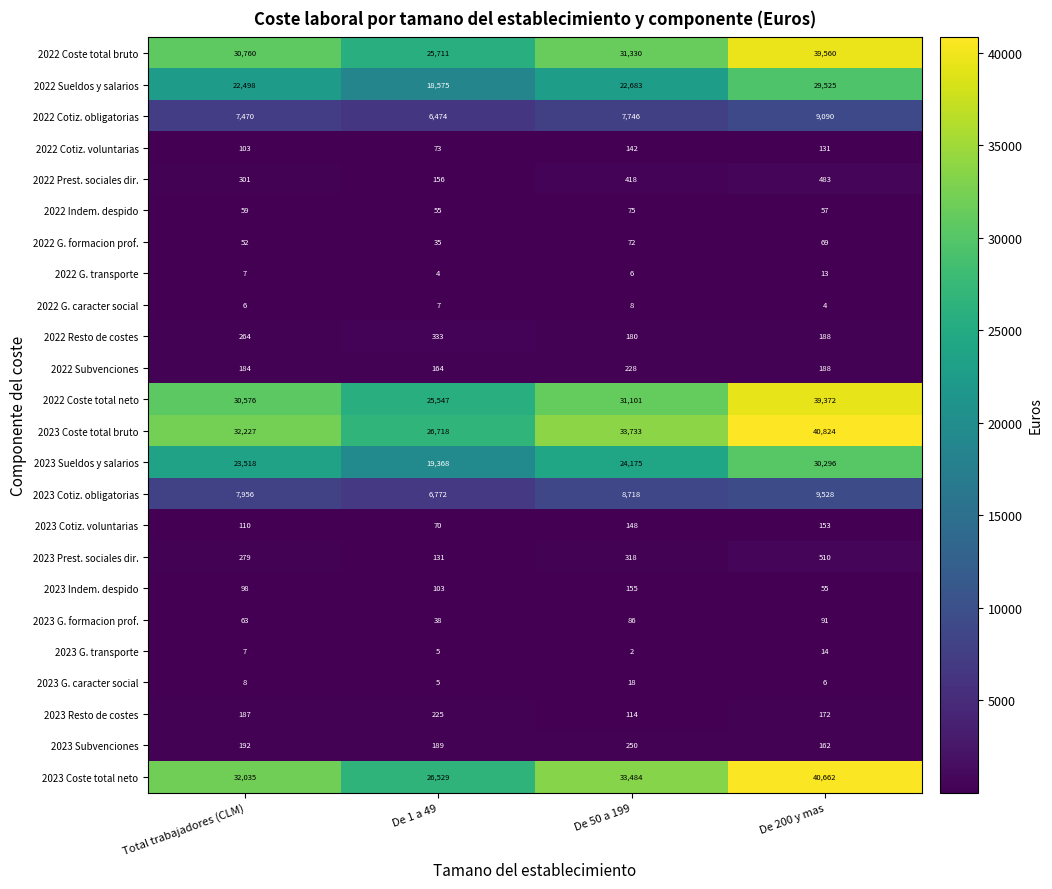

Which category has the highest value in the 2023 G. transporte series?

De 200 y mas